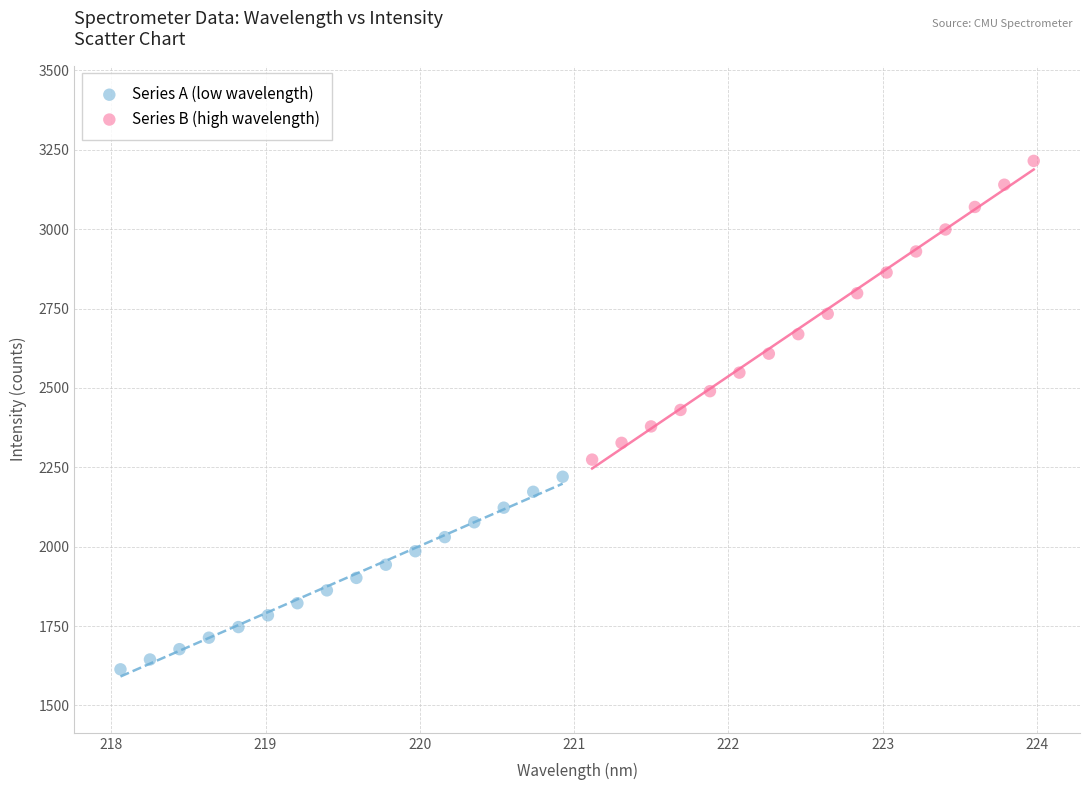

Which series contains the lowest Y value?

Series A (low wavelength)